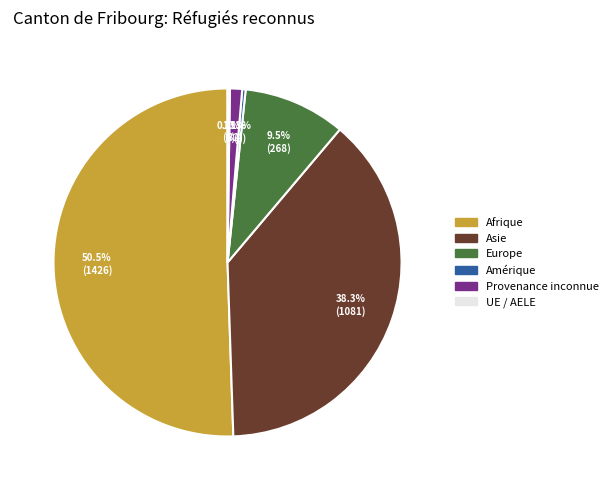

To the nearest percent, what is the difference between the largest and smallest slice percentages?

50%